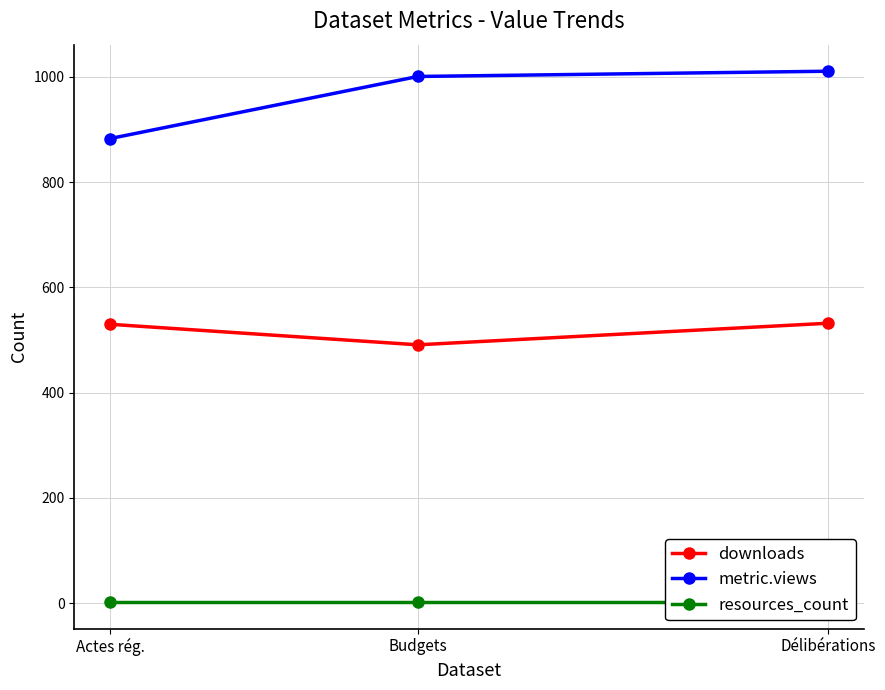

What is the difference between the maximum and second lowest values in the metric.views series?

10